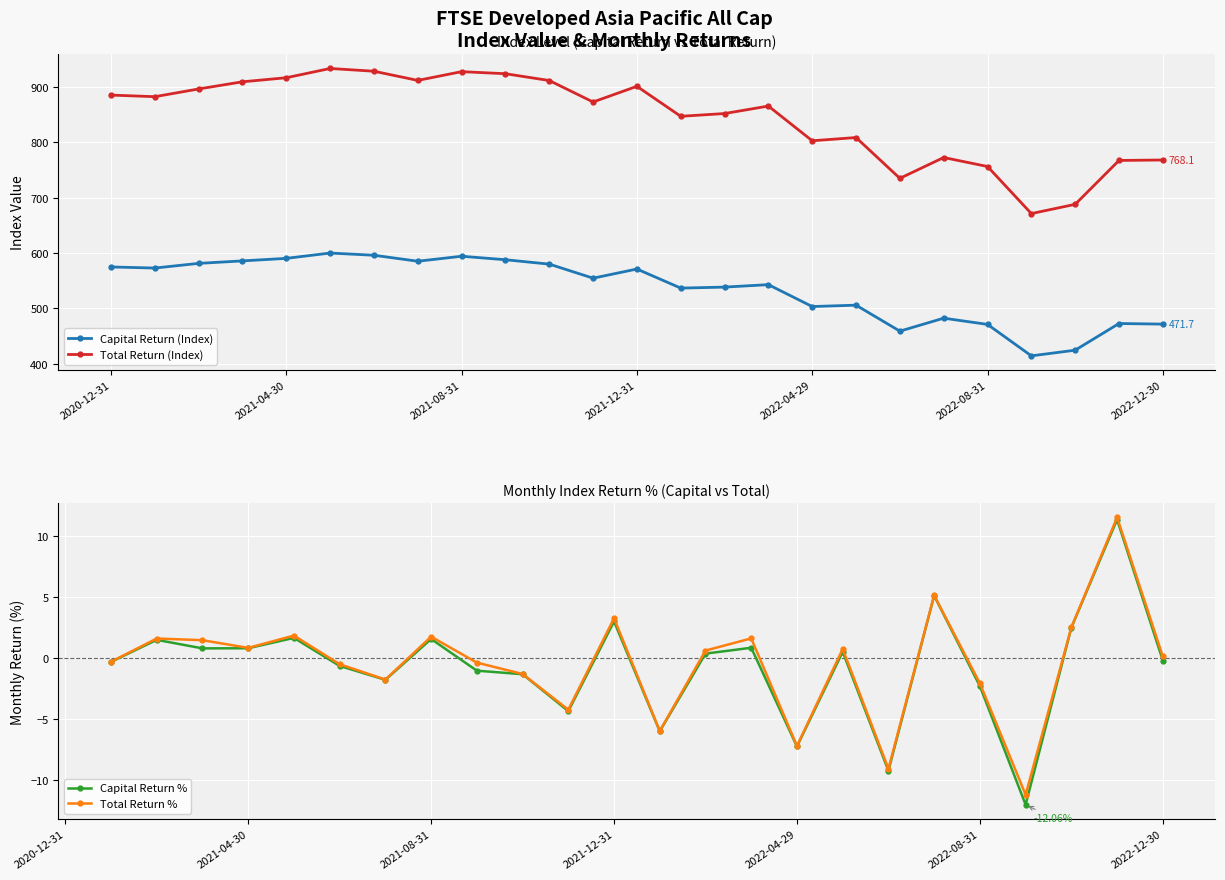

True or false: Total Return % and Capital Return % intersect in this chart.

False